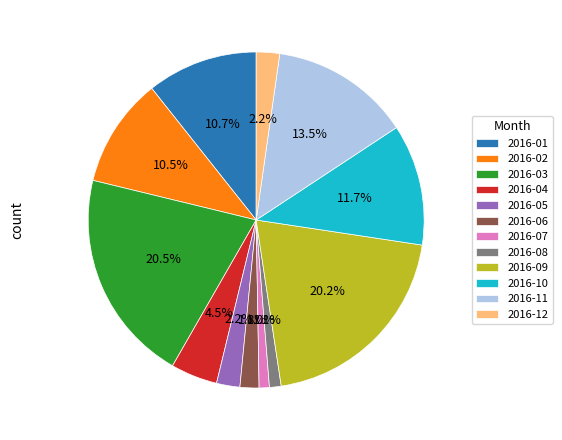

To the nearest percent, what is the combined percentage of 2016-03 and 2016-08?

22%